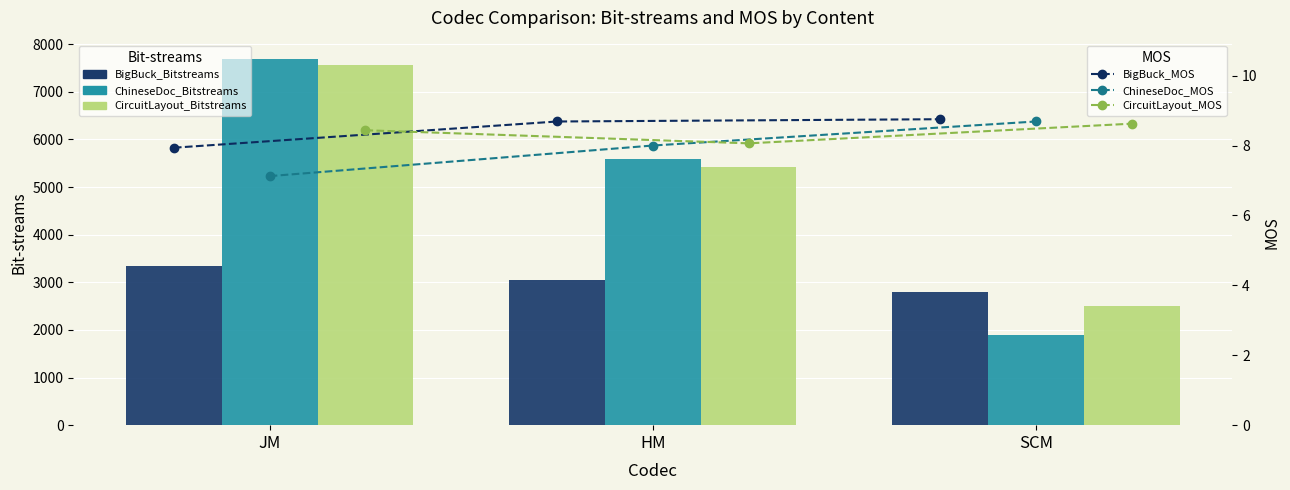

What position from the left is HM?

2